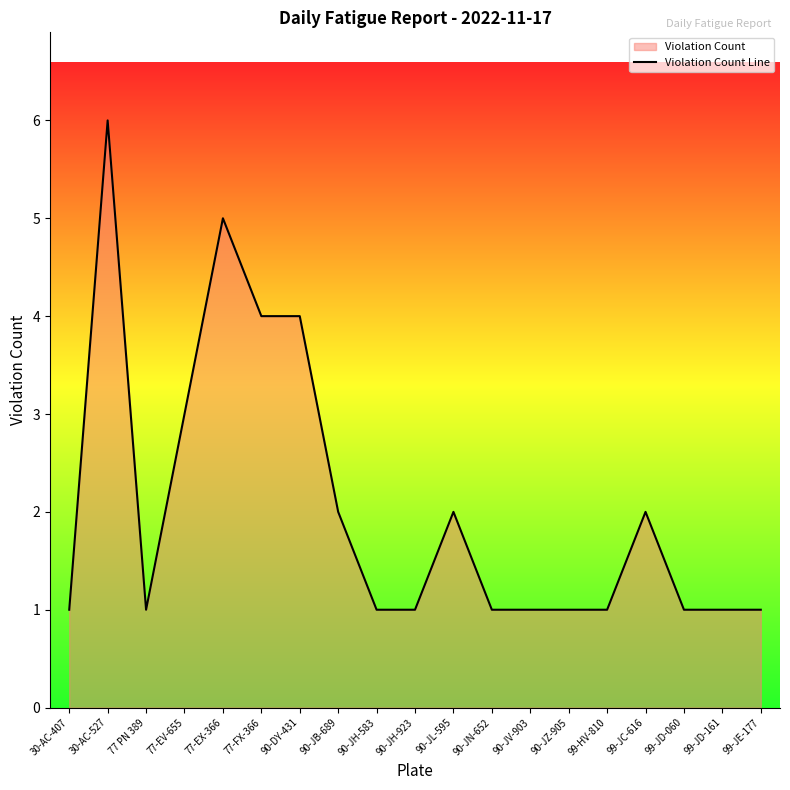

What is the sum of all values?

39